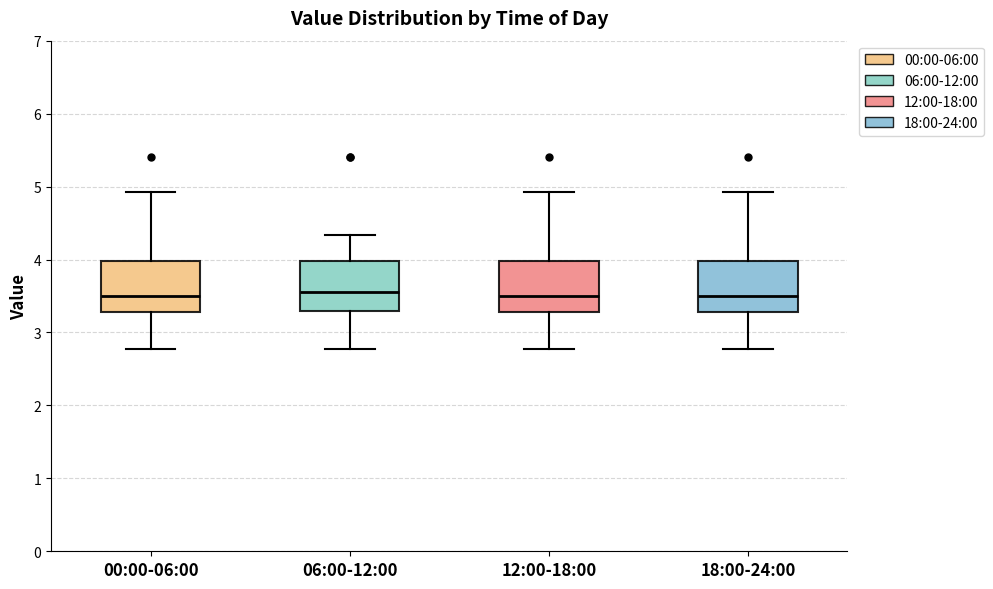

Where does the upper whisker of the box for 00:00-06:00 end on the y-axis? The values are not printed on the chart, so give them approximately, as read against the axis.

4.9